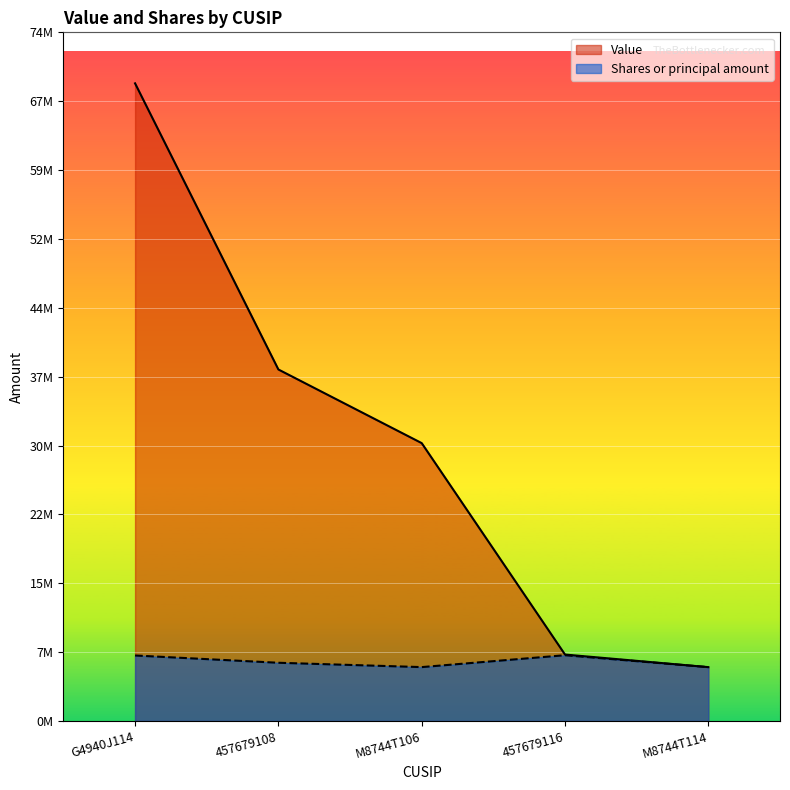

What is the label of the 5th point from the left?

M8744T114